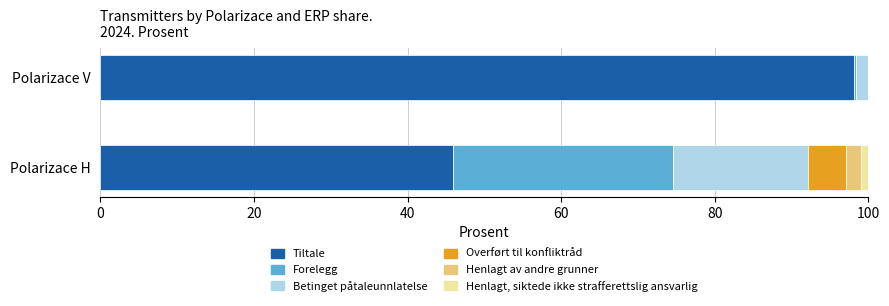

The Tiltale series shows 16.3 at Polarizace H. True or false?

False